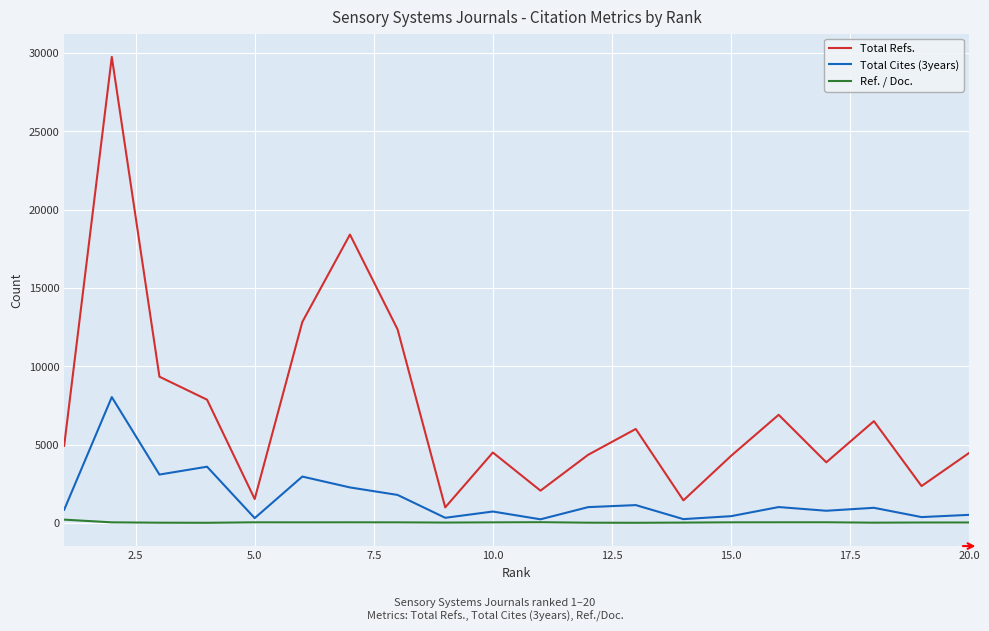

Which series has the largest total across all categories?

Total Refs.